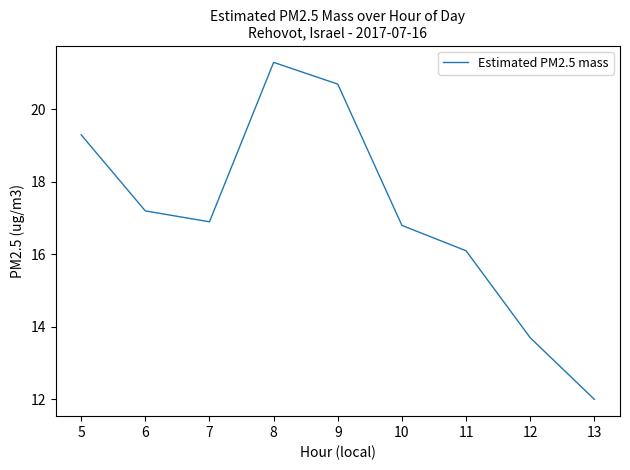

Reading left to right, what are all the values shown in this chart?

19.3	17.2	16.9	21.3	20.7	16.8	16.1	13.7	12.0